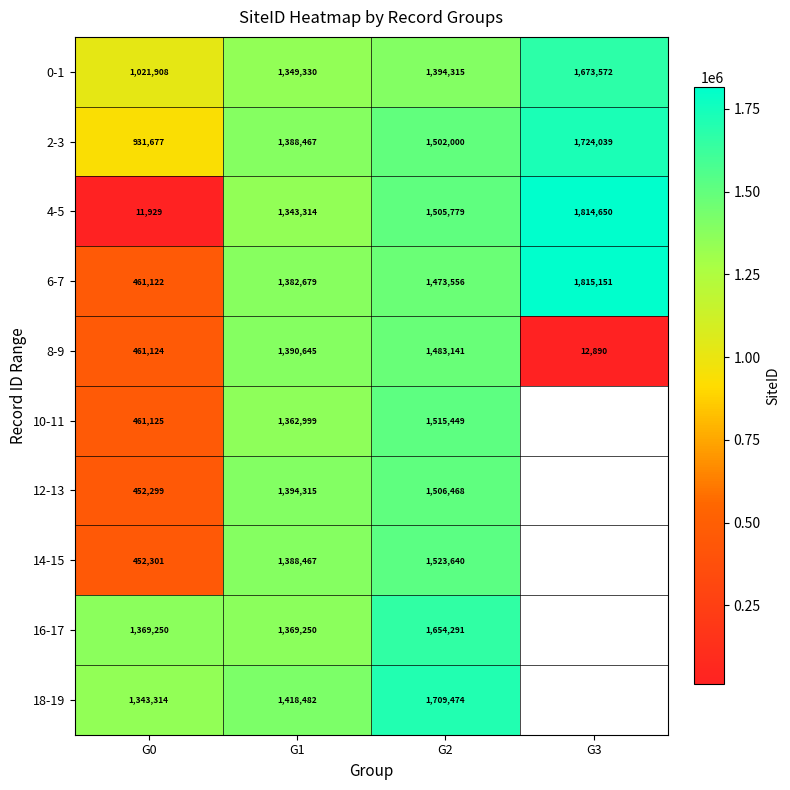

List the labels in order of 2-3 value, smallest first.

G0, G1, G2, G3